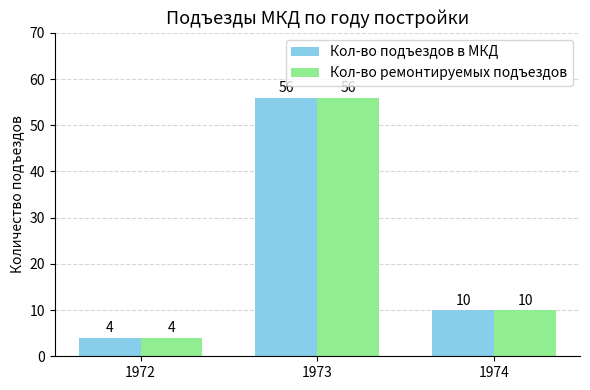

What is the greatest value displayed?

56